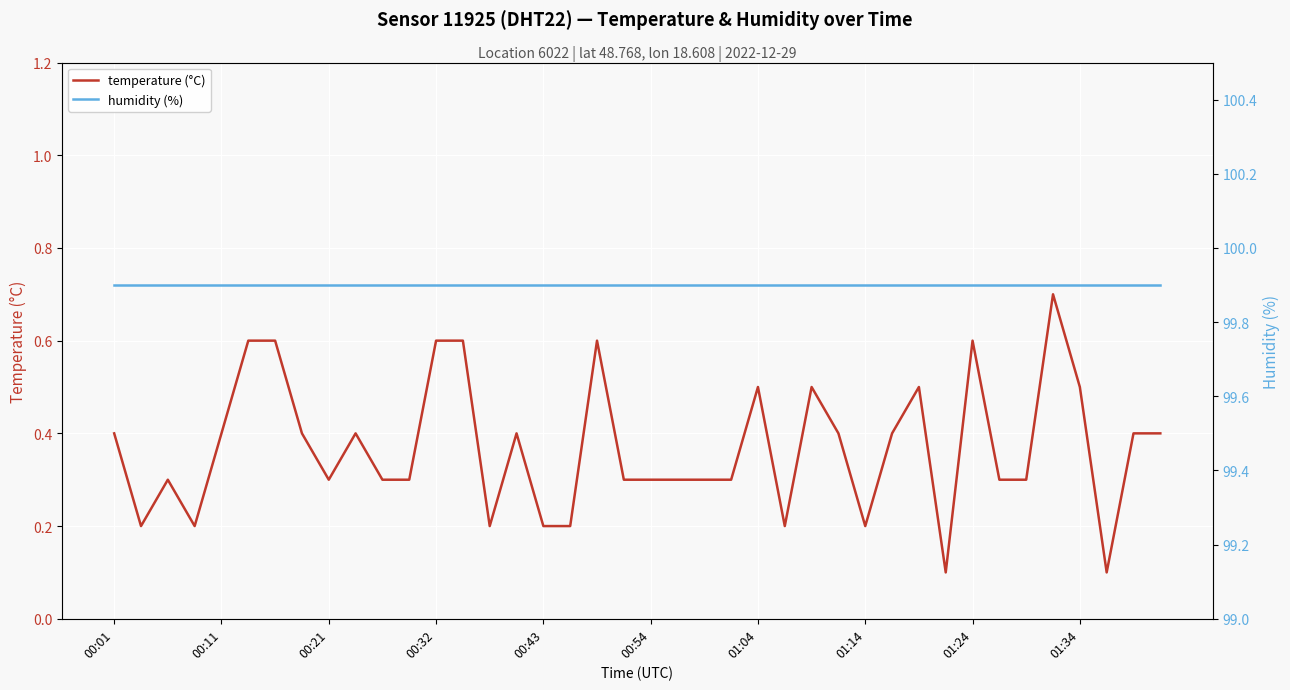

The value of temperature (°C) at 01:04 is 0.1. True or false?

False